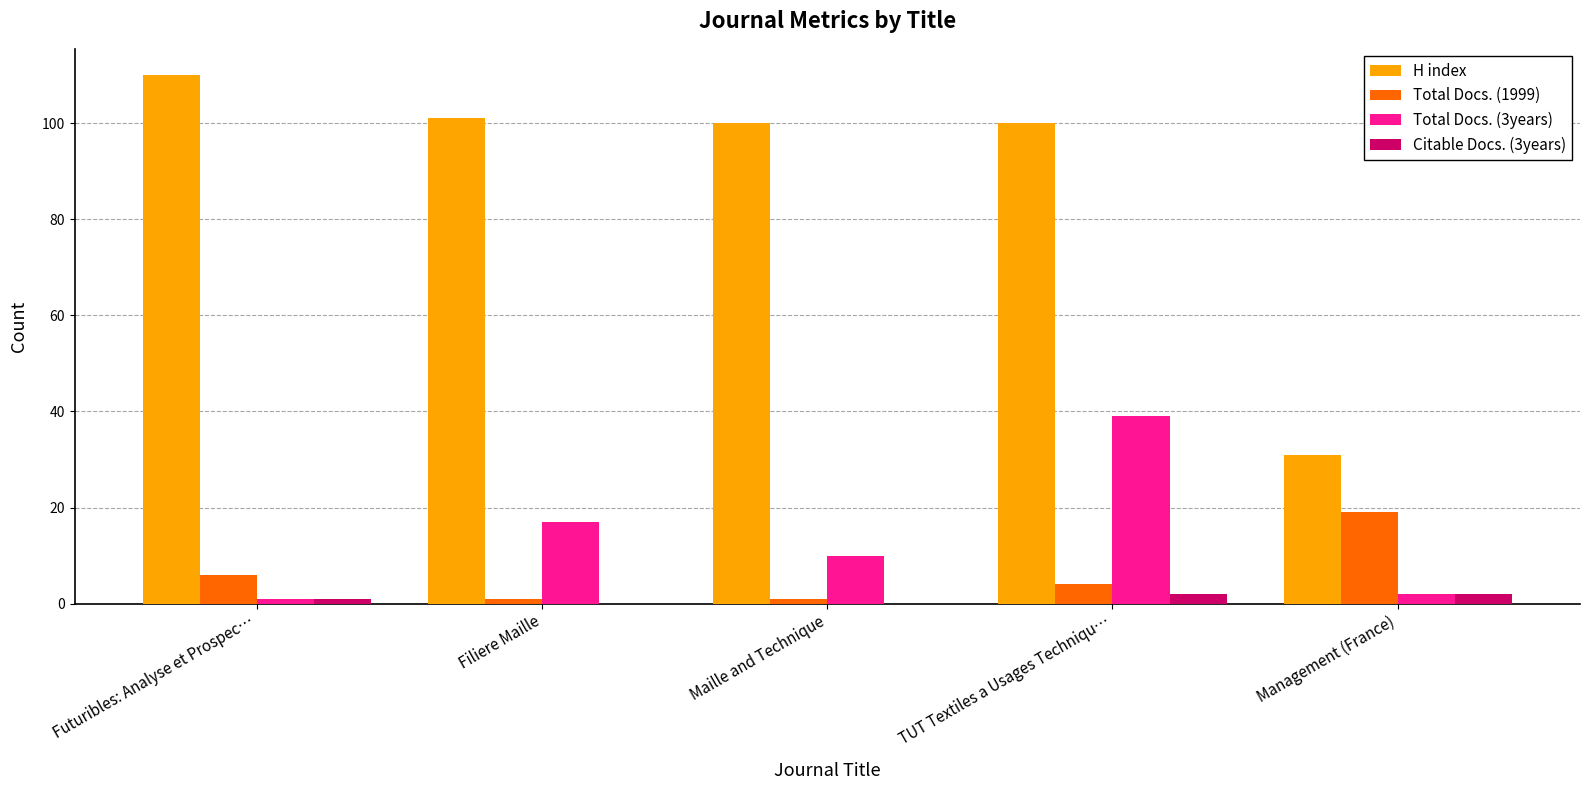

Is the value of Total Docs. (1999) at Filiere Maille greater than the value of H index at Management (France)?

No